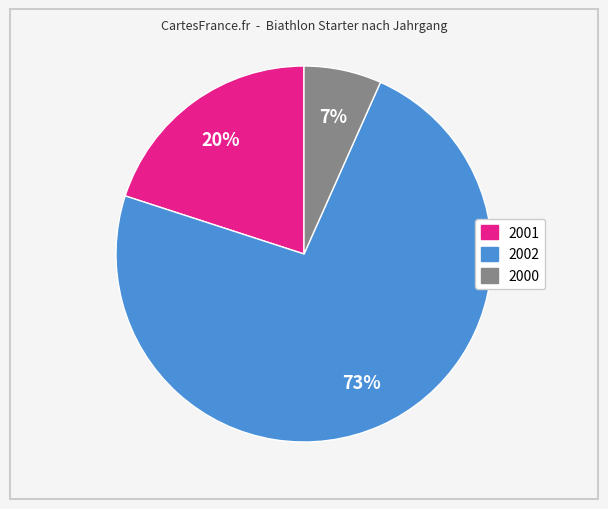

What is the largest slice in the pie chart?

2002